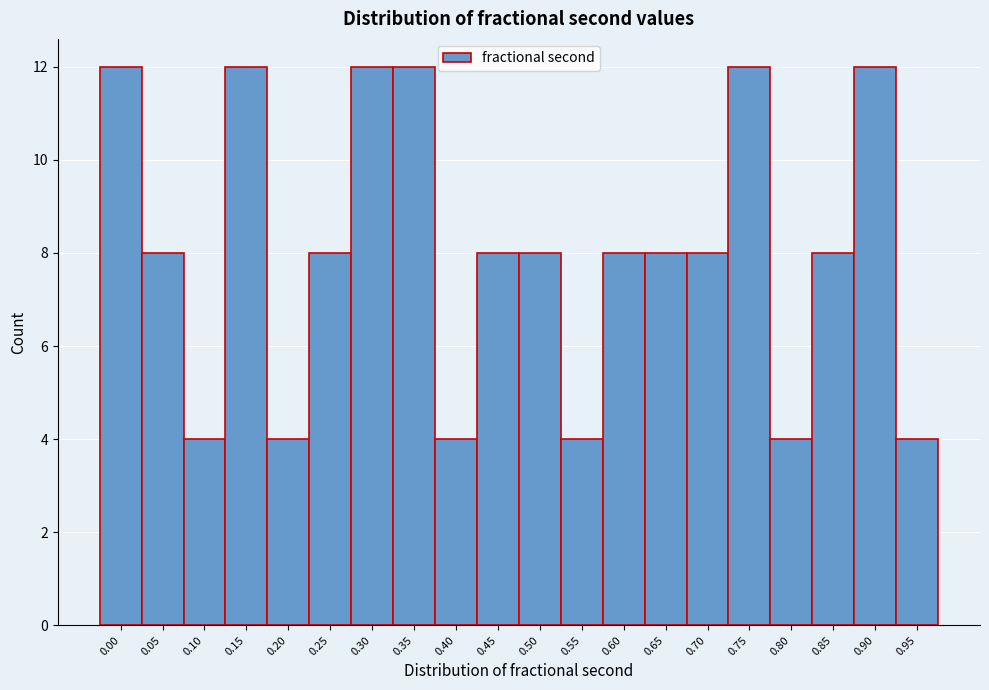

Reading right to left, list all the values displayed in this chart.

0.95=4	0.90=12	0.85=8	0.80=4	0.75=12	0.70=8	0.65=8	0.60=8	0.55=4	0.50=8	0.45=8	0.40=4	0.35=12	0.30=12	0.25=8	0.20=4	0.15=12	0.10=4	0.05=8	0.00=12